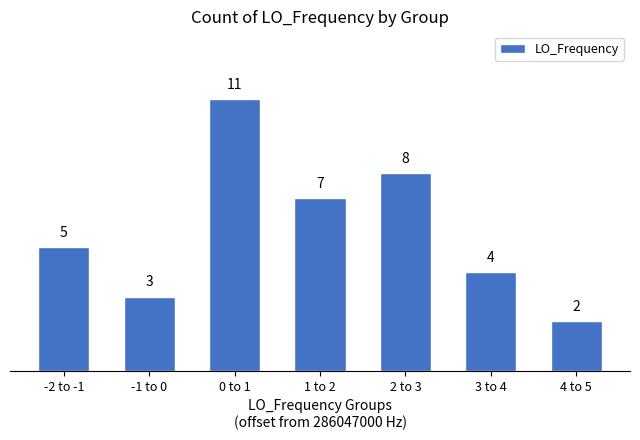

Reading left to right, what are all the values shown in this chart?

-2 to -1=5	-1 to 0=3	0 to 1=11	1 to 2=7	2 to 3=8	3 to 4=4	4 to 5=2